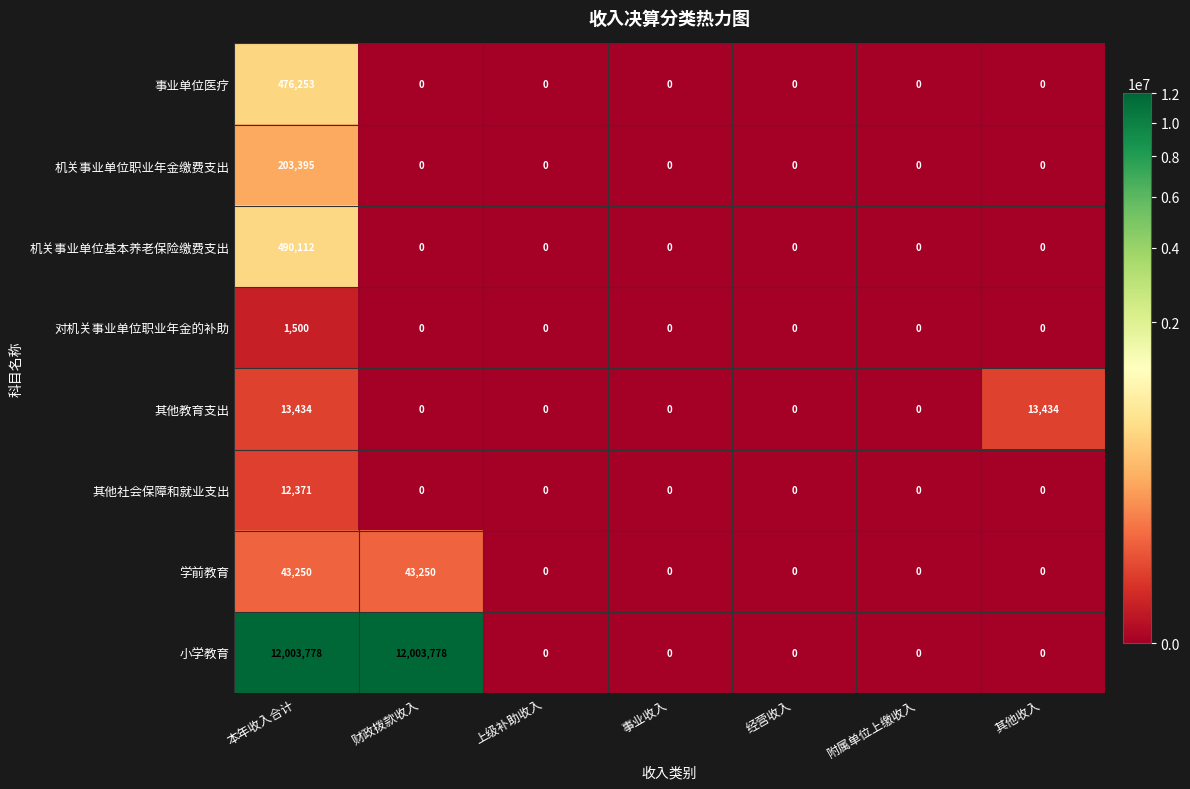

Which series has the largest total across all categories?

小学教育